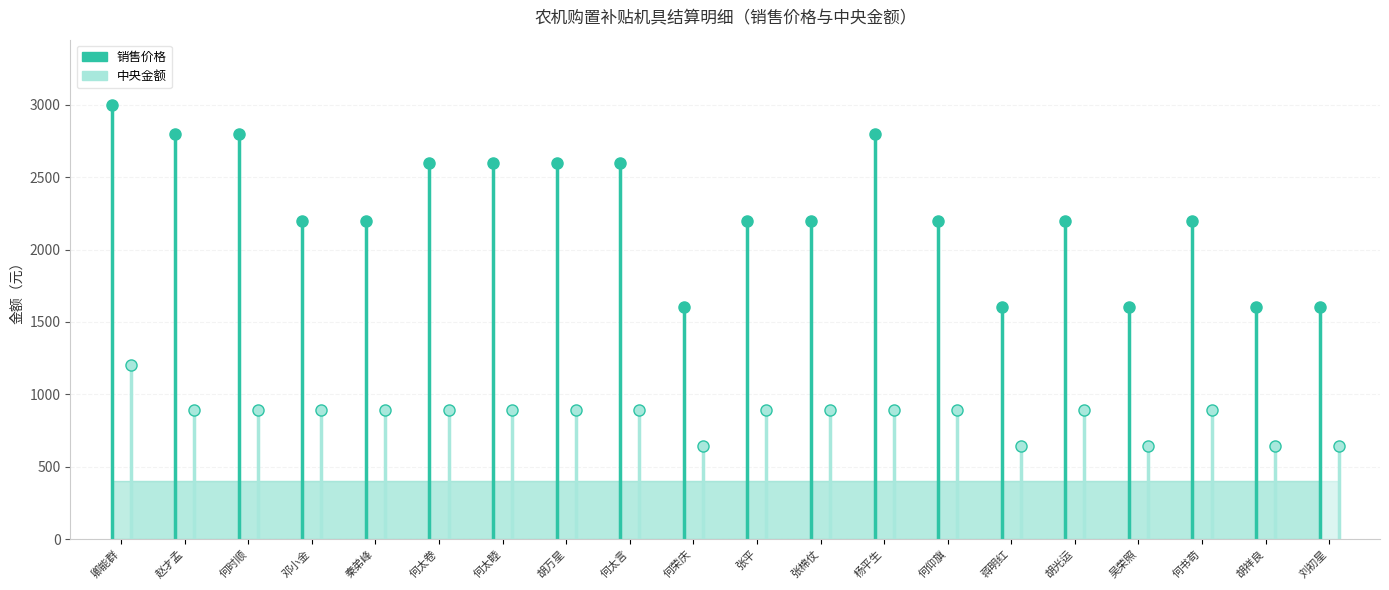

How many lines are shown in the chart?

3